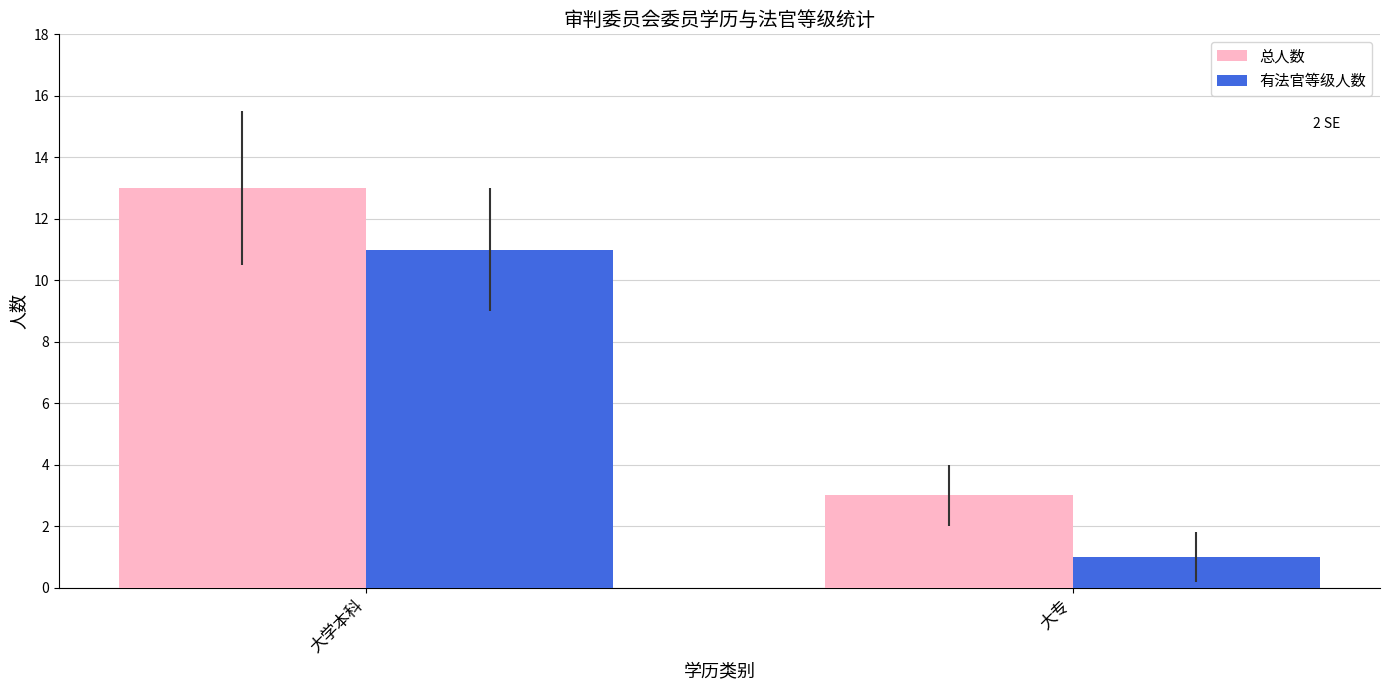

What is the approximate value of 有法官等级人数 at 大学本科, to the nearest 5?

10